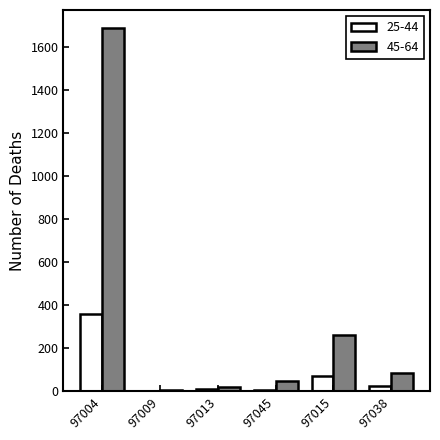

At which category is the sum across all series the highest?

97004